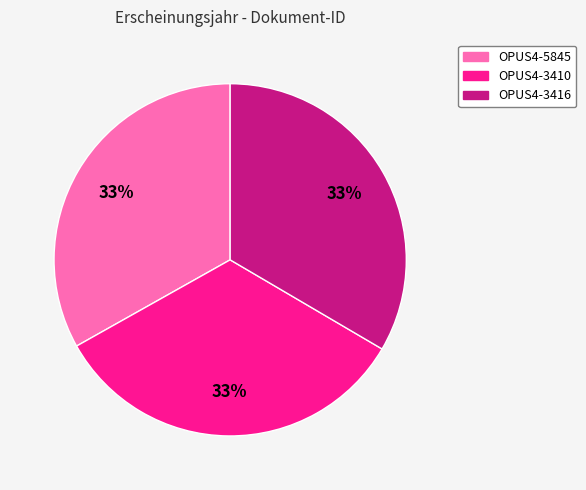

Does OPUS4-5845 account for over 50% of the chart?

No